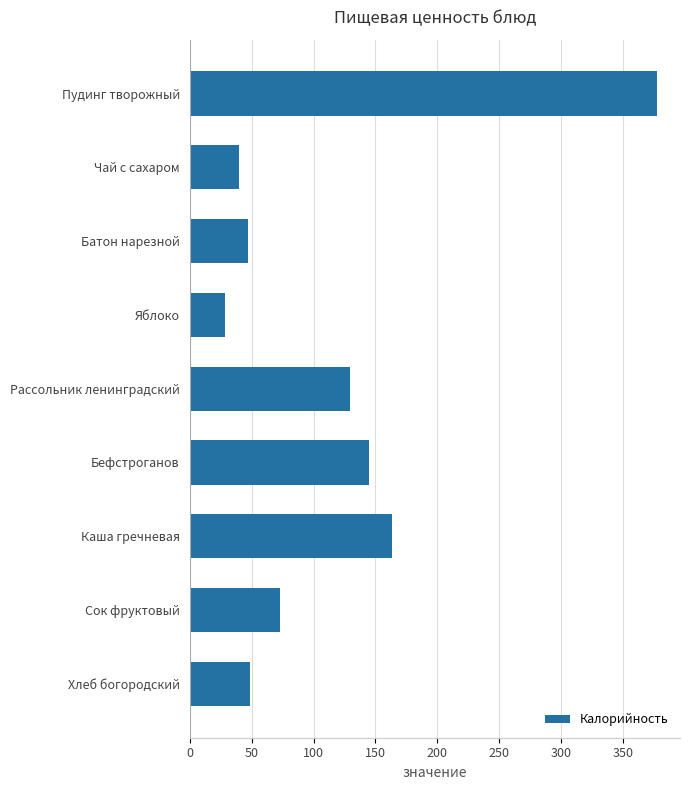

The value at Чай с сахаром is 18.8. True or false?

False